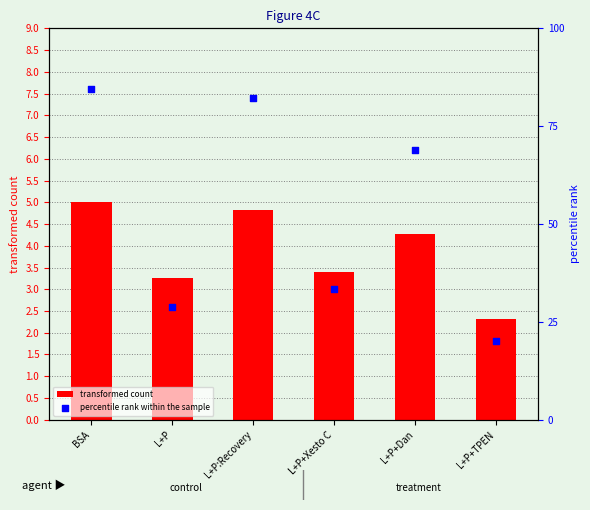

What is the total value across all series at L+P:Recovery?

87.0